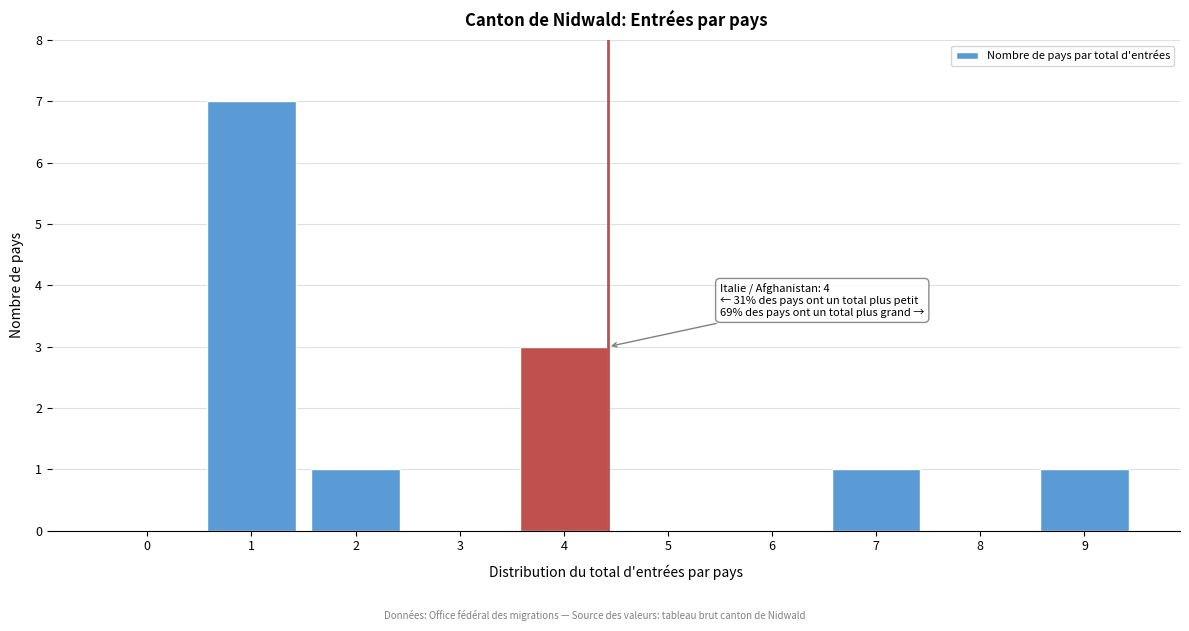

Reading left to right, what are all the values shown in this chart?

0=0	1=7	2=1	3=0	4=3	5=0	6=0	7=1	8=0	9=1